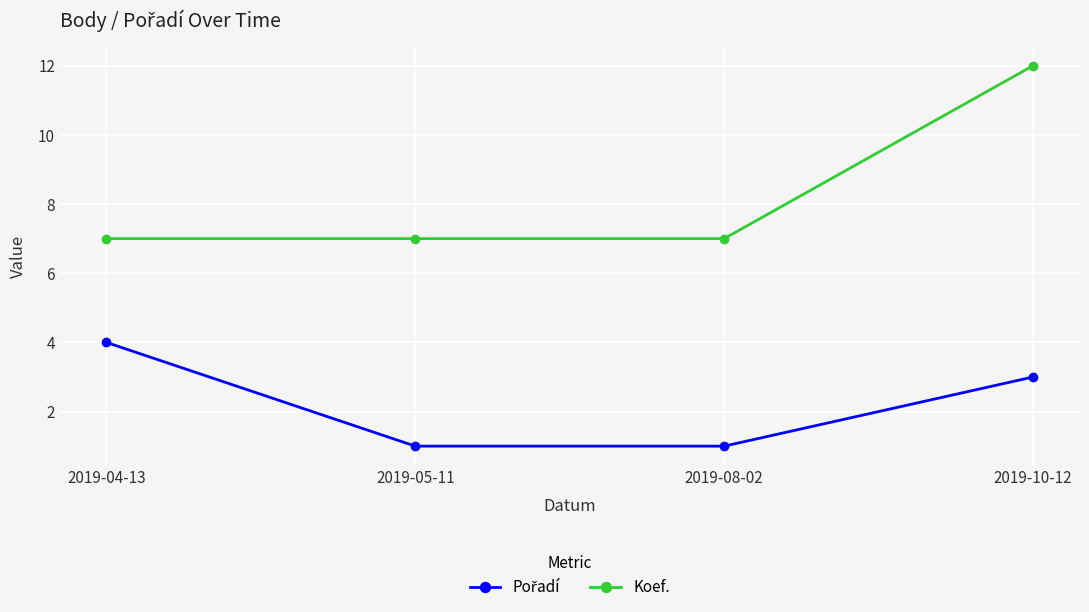

What is the difference between the Koef. values at 2019-10-12 and 2019-04-13?

5